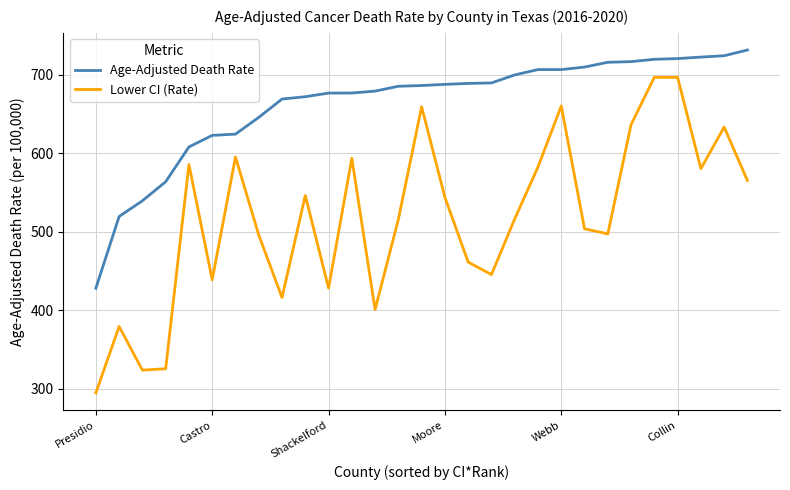

True or false: Age-Adjusted Death Rate and Lower CI (Rate) intersect in this chart.

False